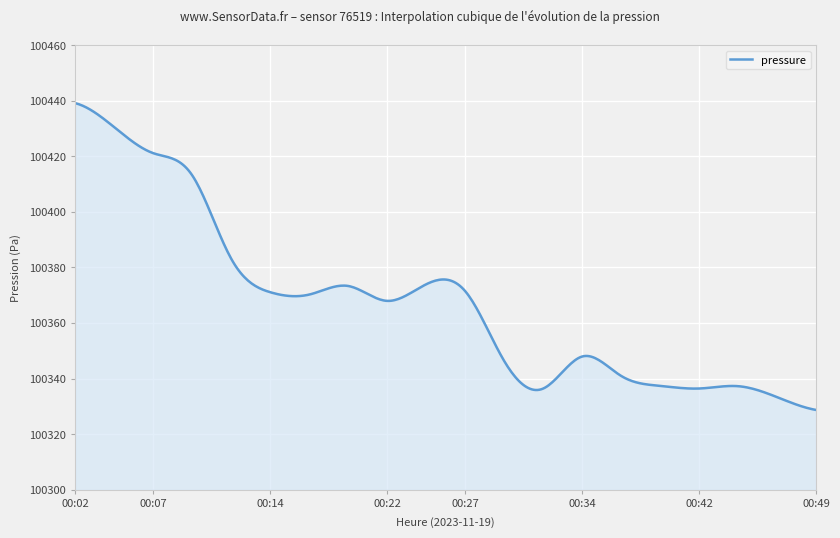

What is the minimum value shown in the chart?

100328.7